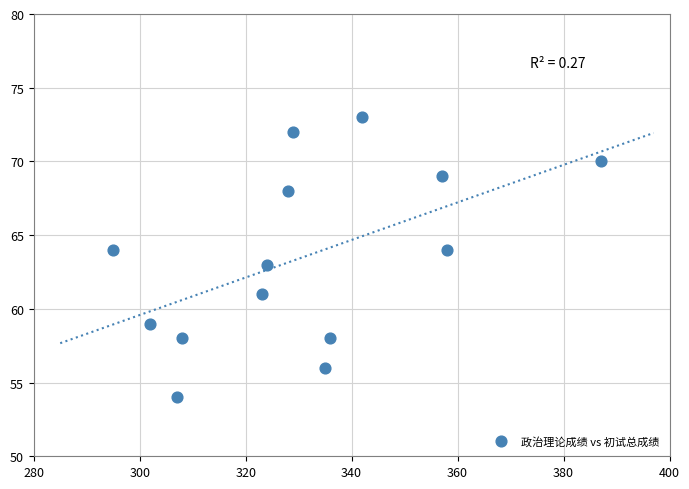

What is the range of Y values (max minus min)?

19